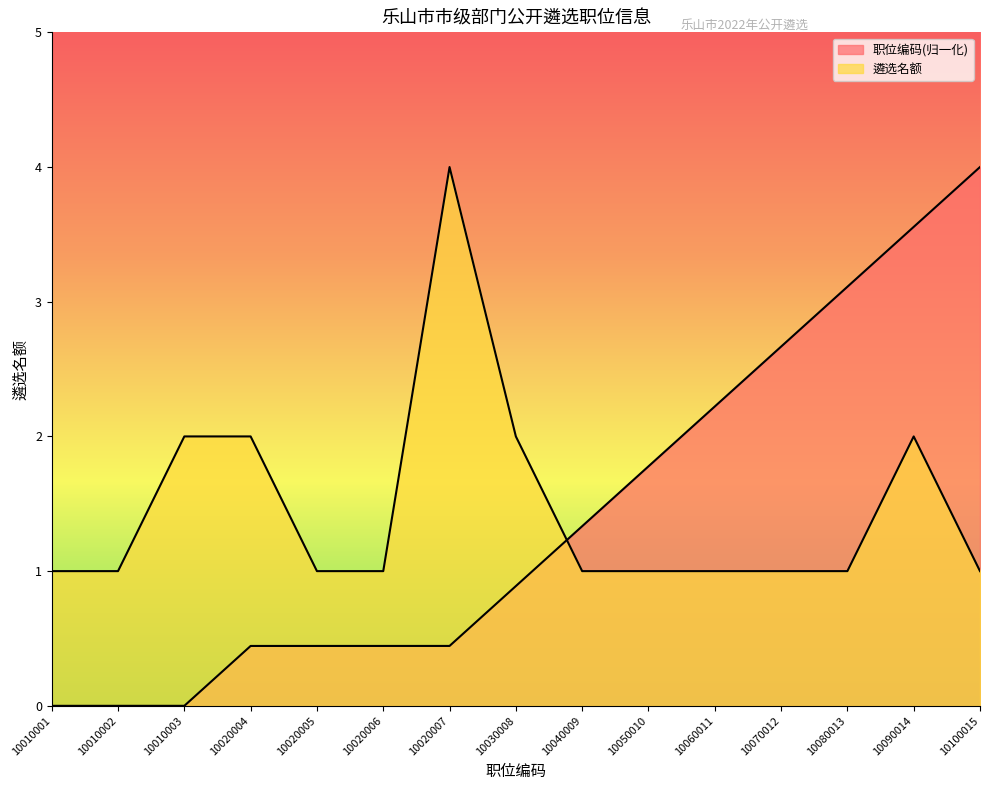

At 10010002, list the series in order from smallest to largest.

职位编码, 遴选名额